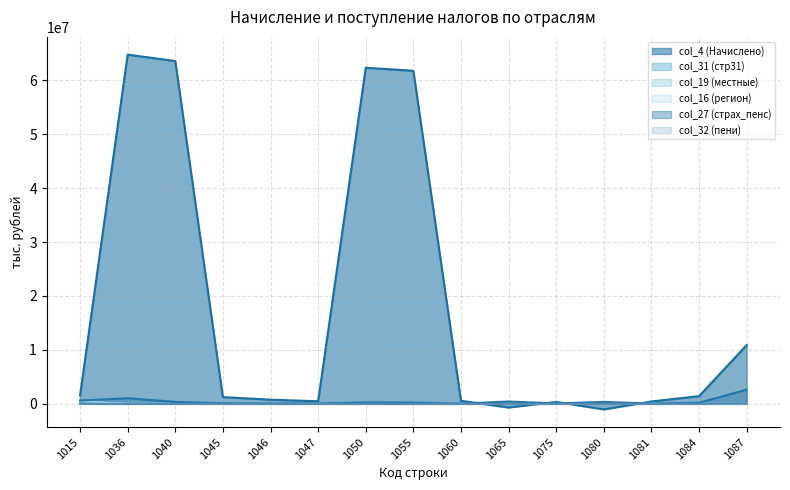

Reading left to right, transcribe all the data shown in this chart.

col_4 (Начислено): 1015=1554021	1036=64734503	1040=63545487	1045=1244564	1046=772481	1047=472083	1050=62300923	1055=61740767	1060=560156	1065=-678693	1075=354318	1080=-1033011	1081=441127	1084=1426582	1087=10887640
col_31 (стр31): 1015=1137	1036=0	1040=0	1045=0	1046=0	1047=0	1050=0	1055=0	1060=0	1065=0	1075=0	1080=0	1081=0	1084=0	1087=3003
col_19 (местные): 1015=23471	1036=6704	1040=1445	1045=984	1046=613	1047=371	1050=461	1055=461	1060=0	1065=3780	1075=3629	1080=151	1081=1382	1084=98	1087=54175
col_16 (регион): 1015=494247	1036=16725	1040=5715	1045=2118	1046=1510	1047=608	1050=3597	1055=2954	1060=643	1065=7908	1075=626	1080=7282	1081=1694	1084=1407	1087=21757
col_27 (страх_пенс): 1015=605368	1036=1042844	1040=366046	1045=107275	1046=49753	1047=57522	1050=258771	1055=225402	1060=33369	1065=432360	1075=72415	1080=359945	1081=40163	1084=204274	1087=2631203
col_32 (пени): 1015=10021	1036=-17137	1040=-18961	1045=45	1046=41	1047=4	1050=-19006	1055=-19440	1060=434	1065=530	1075=78	1080=452	1081=1352	1084=-58	1087=54778